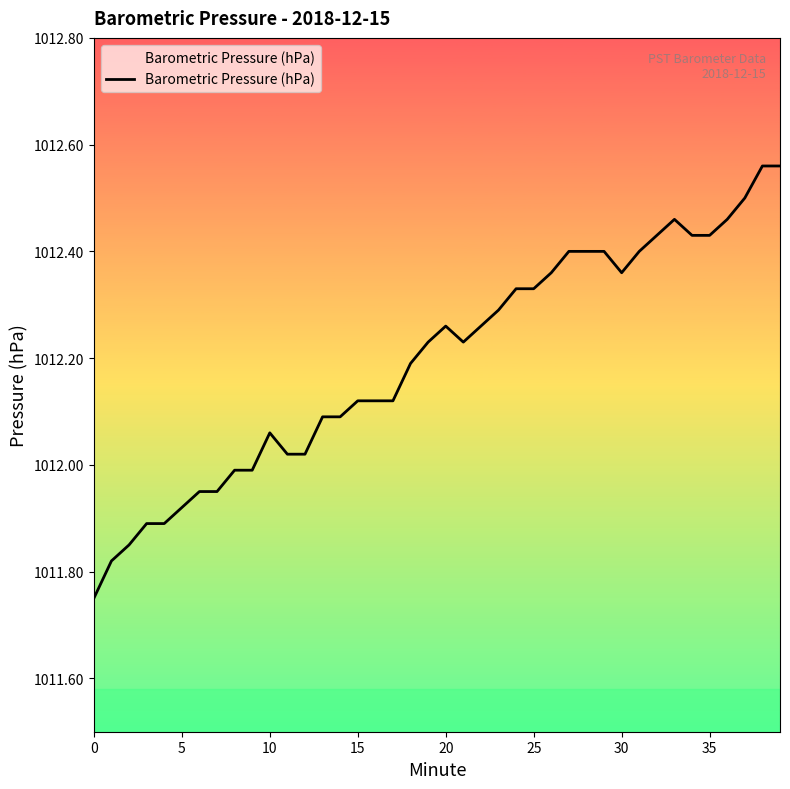

Reading left to right, what are all the values shown in this chart?

1011.8	1011.8	1011.9	1011.9	1011.9	1011.9	1012.0	1012.0	1012.0	1012.0	1012.1	1012.0	1012.0	1012.1	1012.1	1012.1	1012.1	1012.1	1012.2	1012.2	1012.3	1012.2	1012.3	1012.3	1012.3	1012.3	1012.4	1012.4	1012.4	1012.4	1012.4	1012.4	1012.4	1012.5	1012.4	1012.4	1012.5	1012.5	1012.6	1012.6